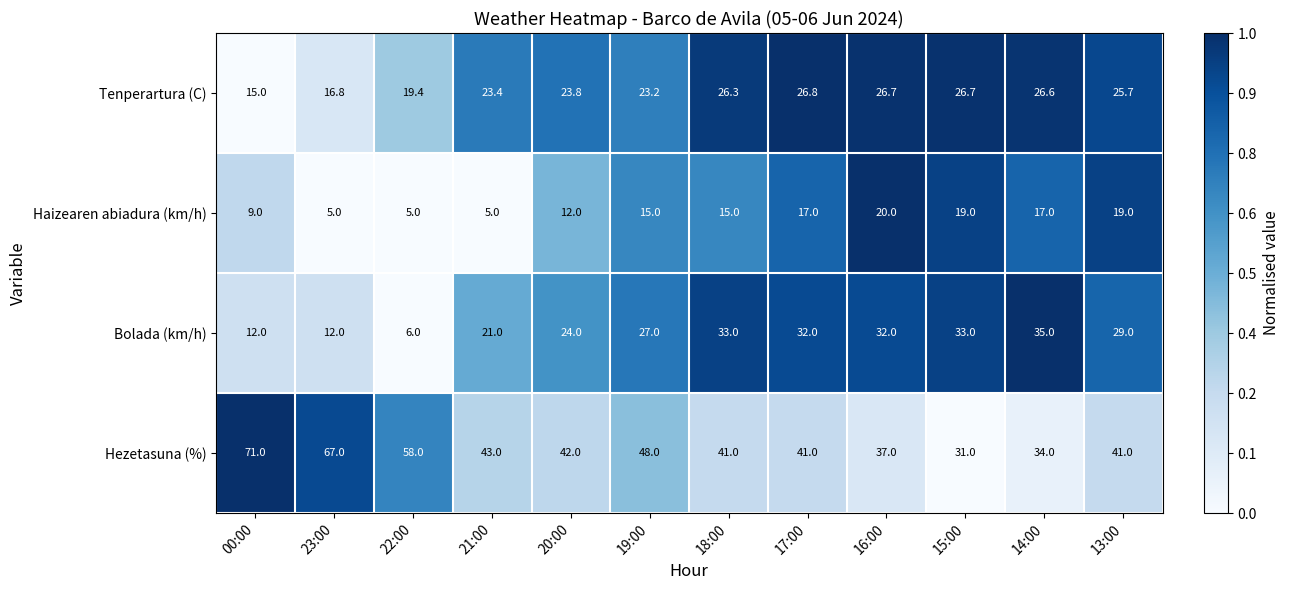

Rank the series at 18:00 from highest to lowest value.

Hezetasuna (%), Bolada (km/h), Tenperartura (C), Haizearen abiadura (km/h)